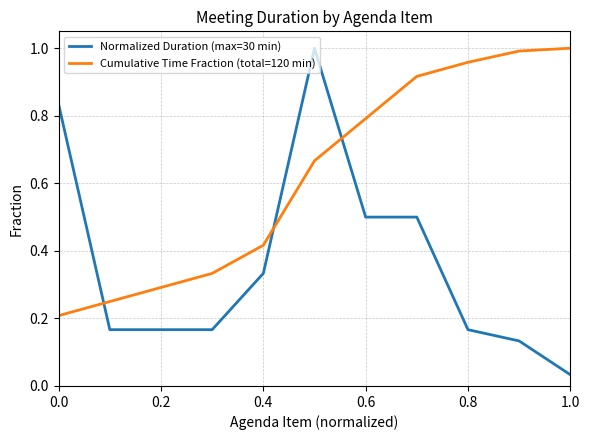

Which series has the largest total across all categories?

Cumulative Time Fraction (total=120 min)